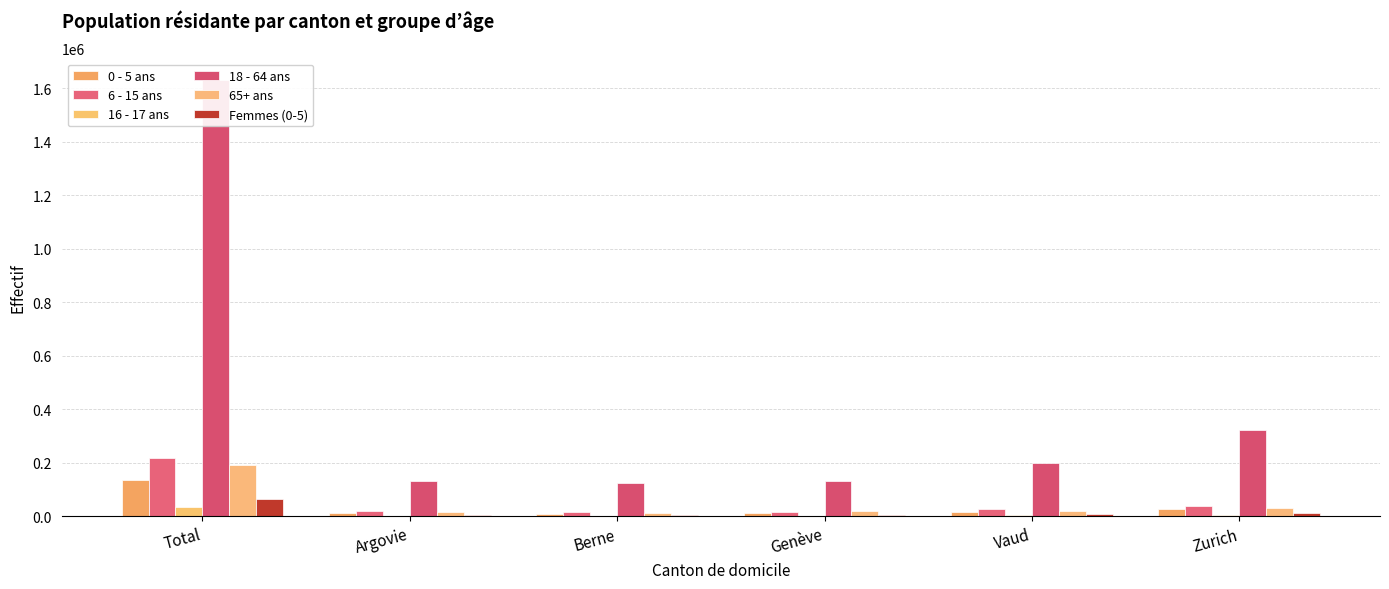

At how many categories does at least one series exceed 1043620?

1